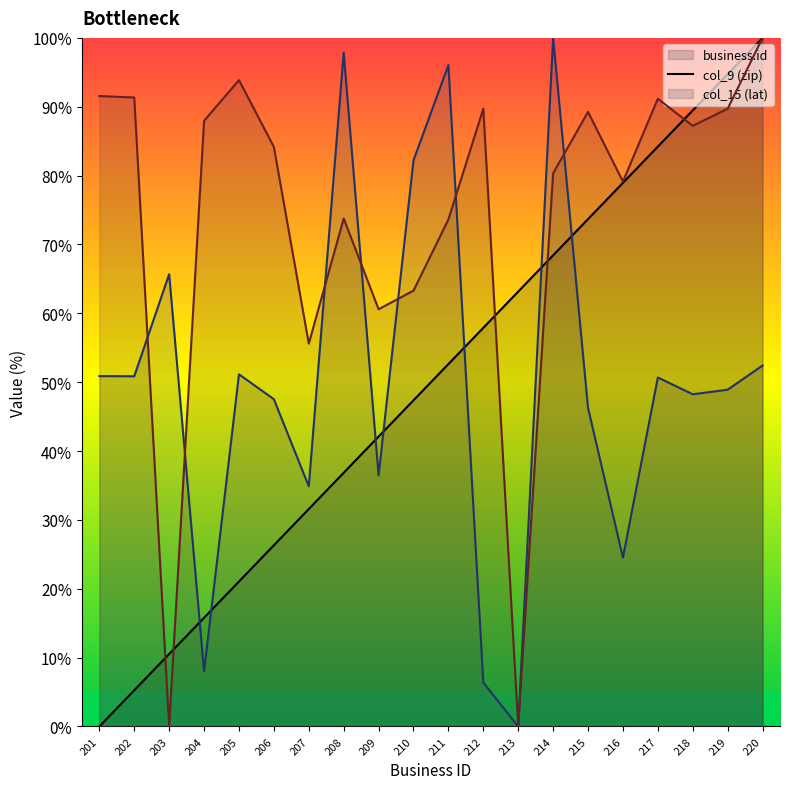

What is the average value of the col_15 (lat) series?

74.1